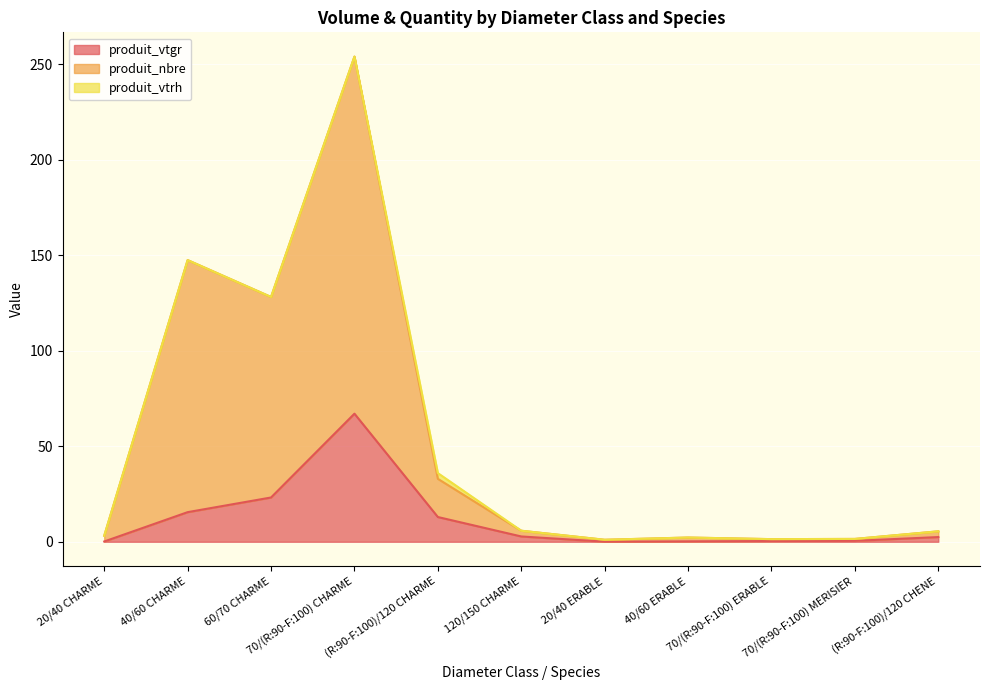

True or false: produit_vtgr and produit_nbre intersect in this chart.

False